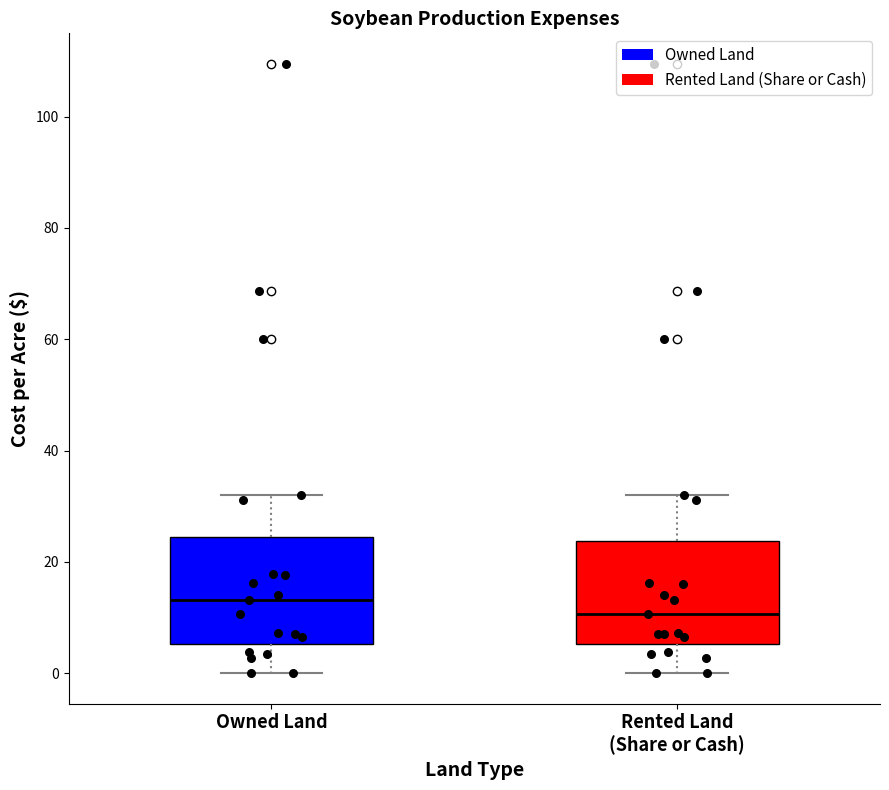

Reading left to right, transcribe this box plot: for each box, give where its median line is, the range the box spans, and where its two whiskers end, as read against the y-axis. The values are not printed on the chart, so give them approximately, as read against the axis.

Owned Land: median 14, box 6 to 24, whiskers 0 to 32
Rented Land (Share or Cash): median 10, box 6 to 24, whiskers 0 to 32